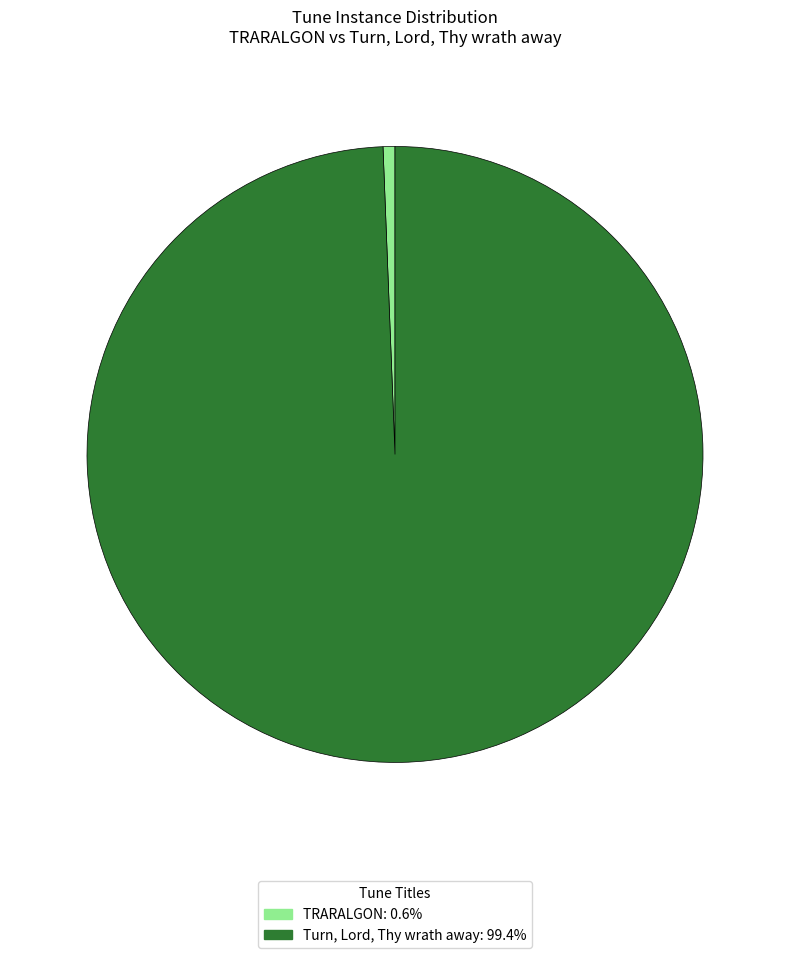

What is the ratio of the value at Turn, Lord, Thy wrath away: 99.4% to the value at TRARALGON: 0.6%?

160.0